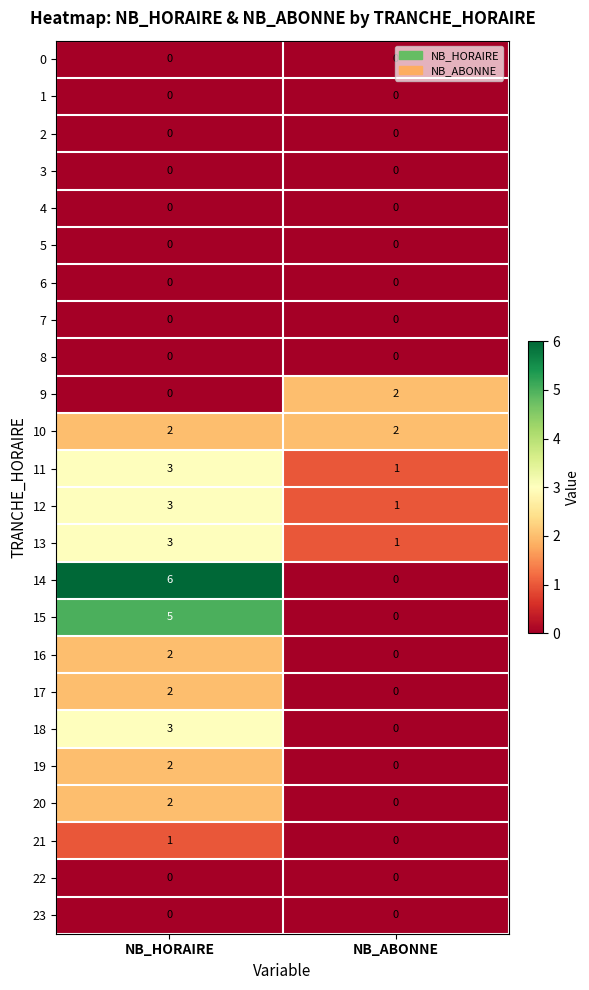

Which series has the largest range (max minus min)?

14